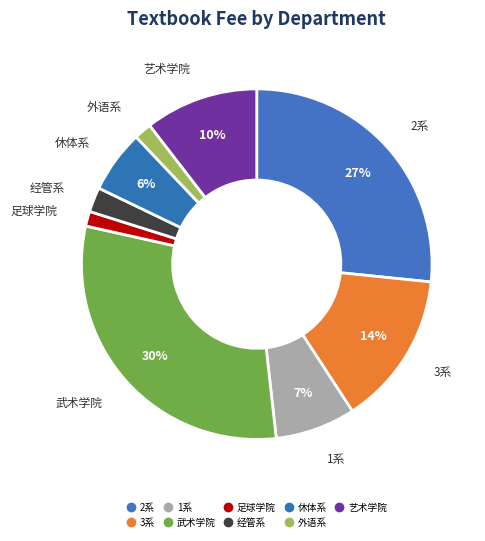

Is 足球学院 the majority of the pie?

No